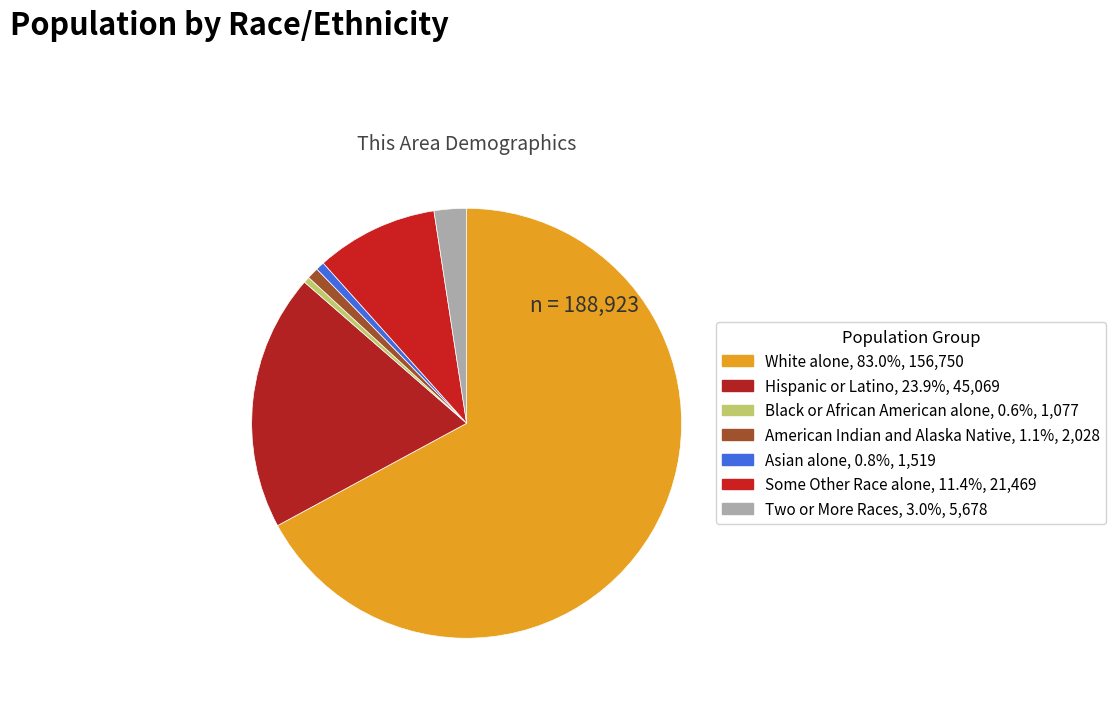

Do Black or African American alone and Asian alone together represent more than half of the pie?

No